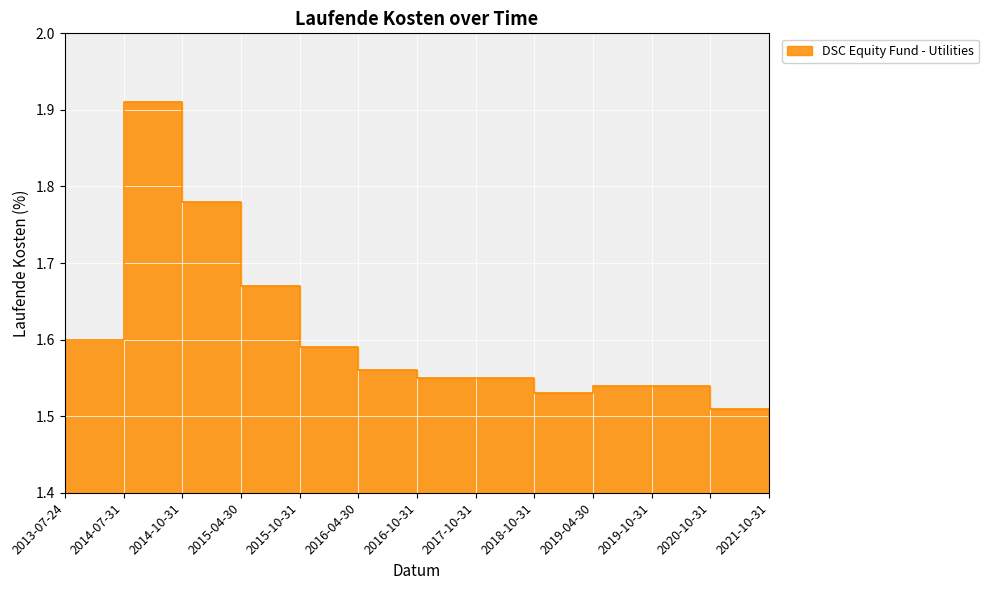

What is the ratio of the value at 2016-10-31 to the value at 2018-10-31?

1.0